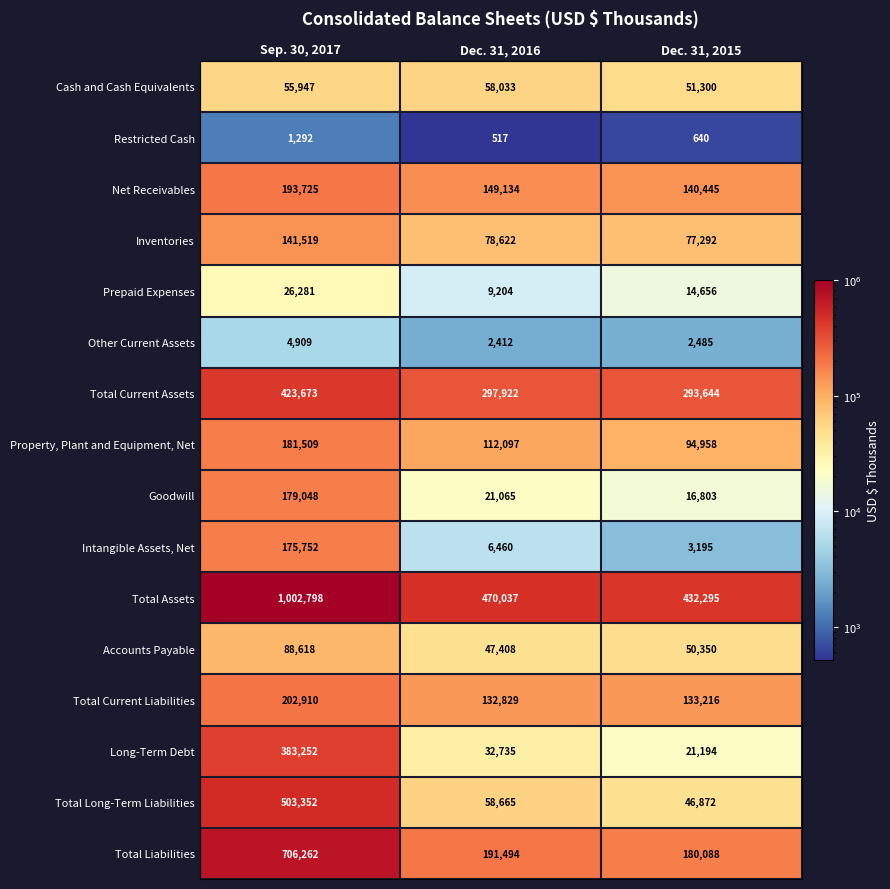

Rank the series at Sep. 30, 2017 from lowest to highest value.

Restricted Cash, Other Current Assets, Prepaid Expenses, Cash and Cash Equivalents, Accounts Payable, Inventories, Intangible Assets, Net, Goodwill, Property, Plant and Equipment, Net, Net Receivables, Total Current Liabilities, Long-Term Debt, Total Current Assets, Total Long-Term Liabilities, Total Liabilities, Total Assets